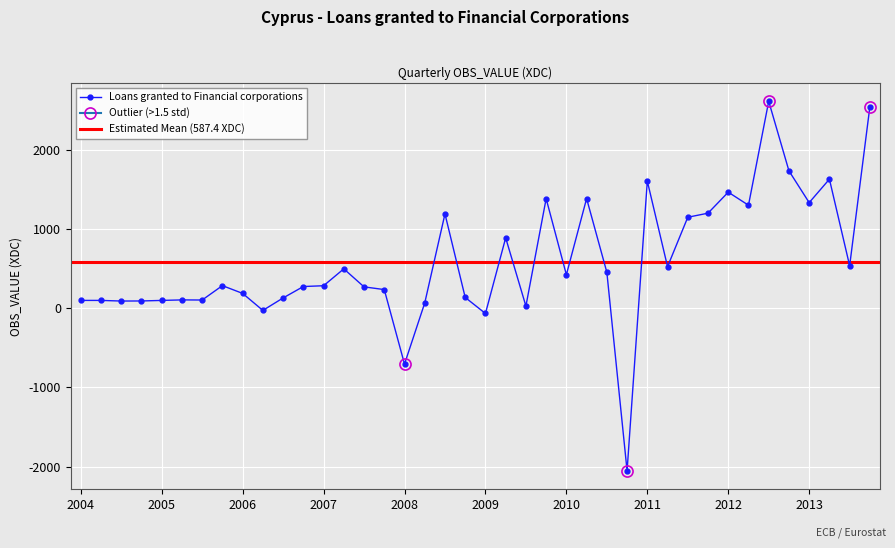

At which category does the chart reach its minimum across all series?

2010-Q4